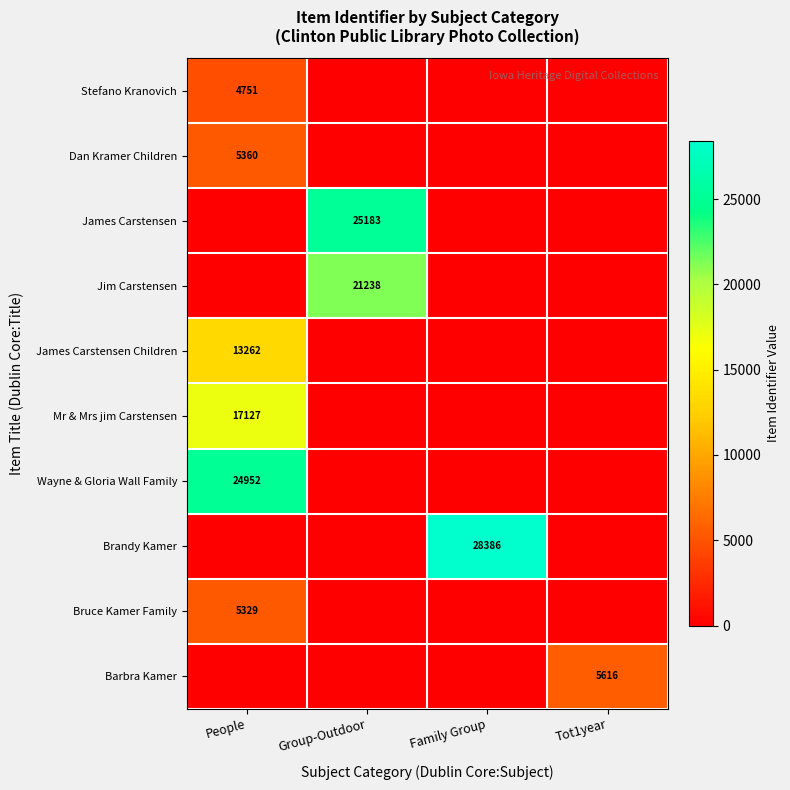

The Barbra Kamer series shows 3568 at Tot1year. True or false?

False